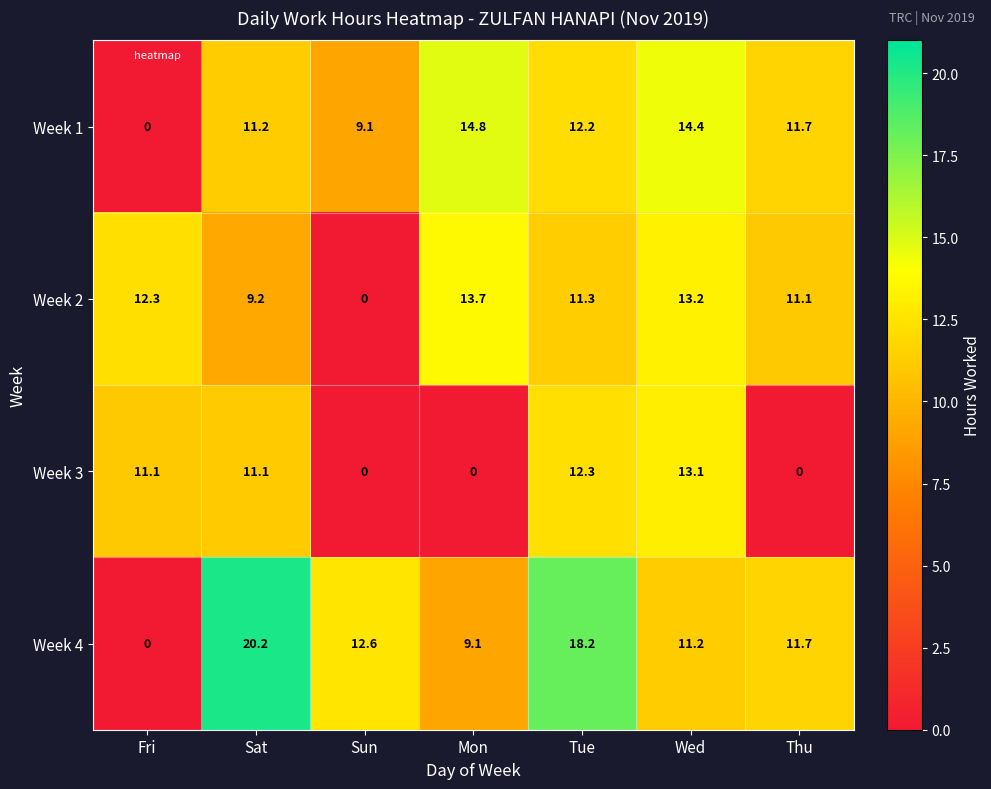

What is the maximum value for Week 3?

13.1